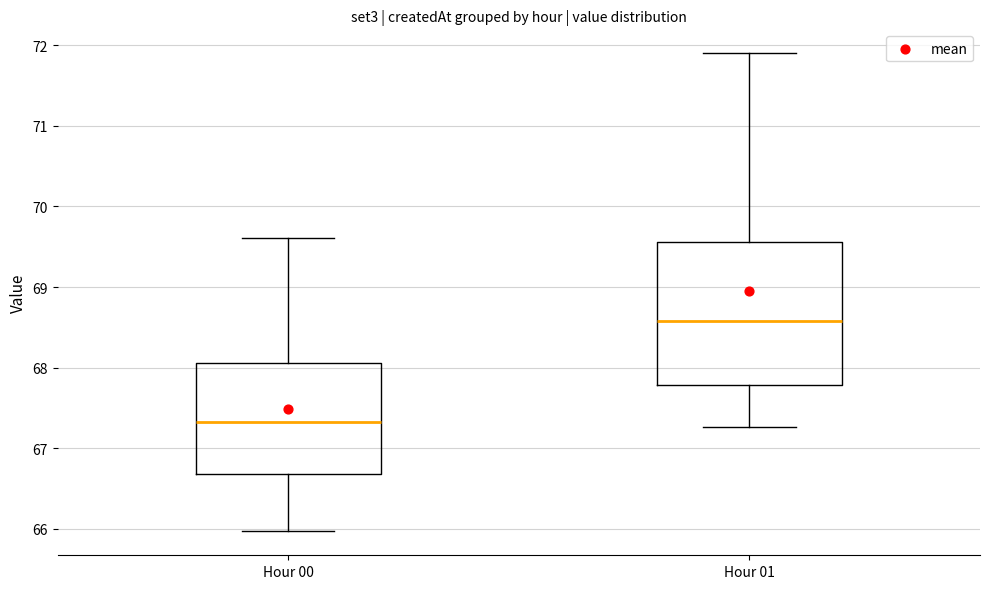

Which box's median line is the lowest?

Hour 00